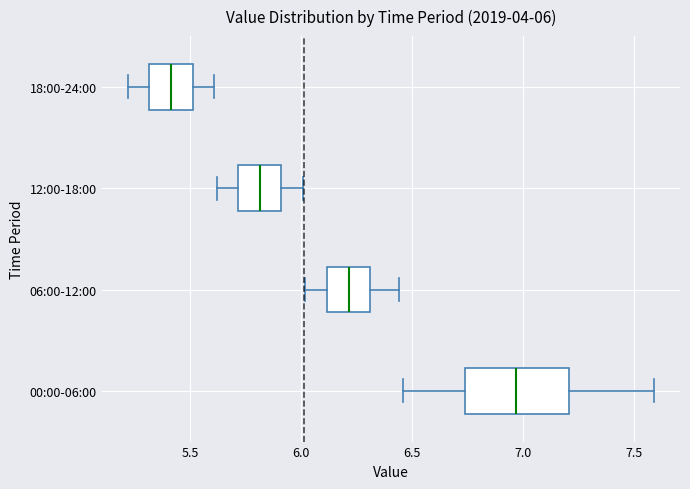

Which box is the widest, from its left edge to its right edge?

00:00-06:00